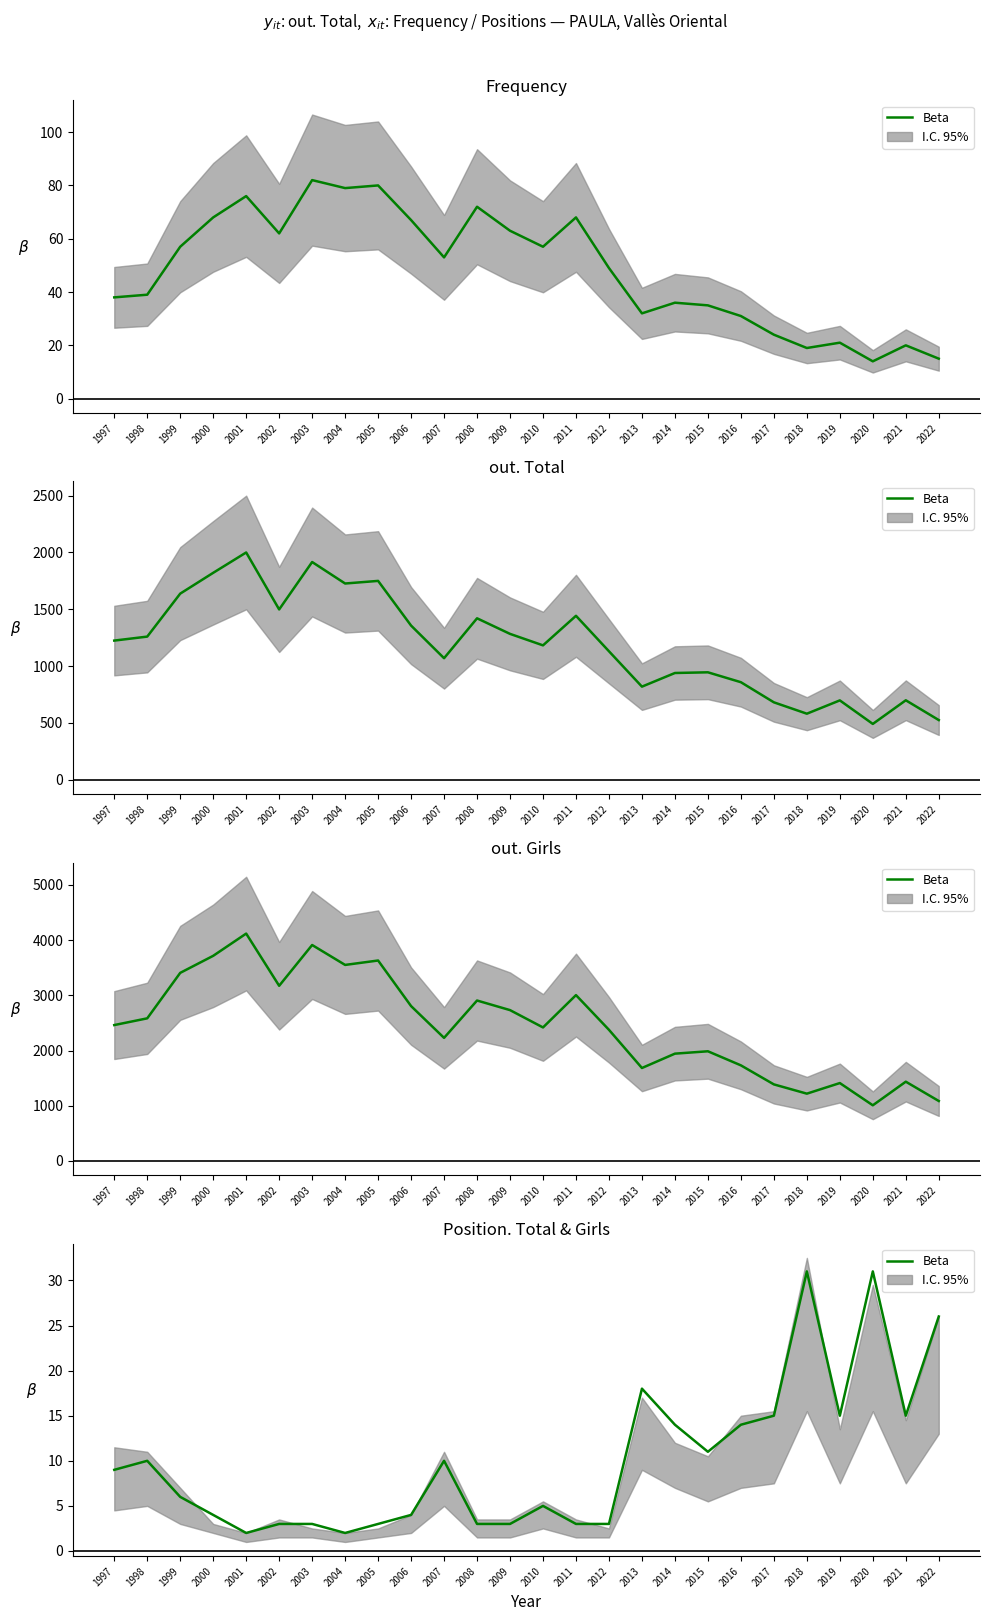

What is the ratio of the value at 2003 to the value at 2010?

0.6